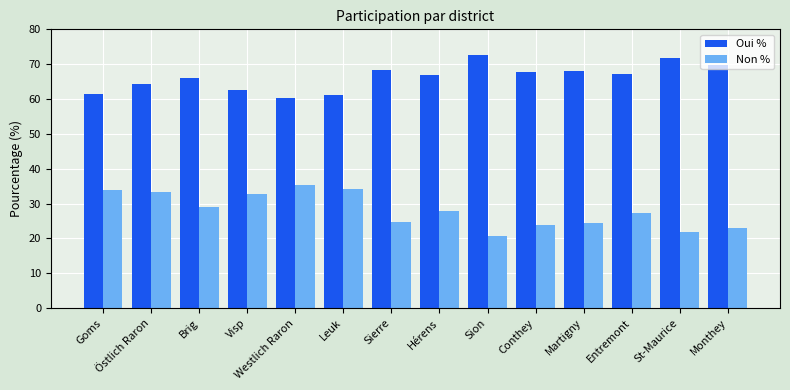

How many groups of bars are there?

14